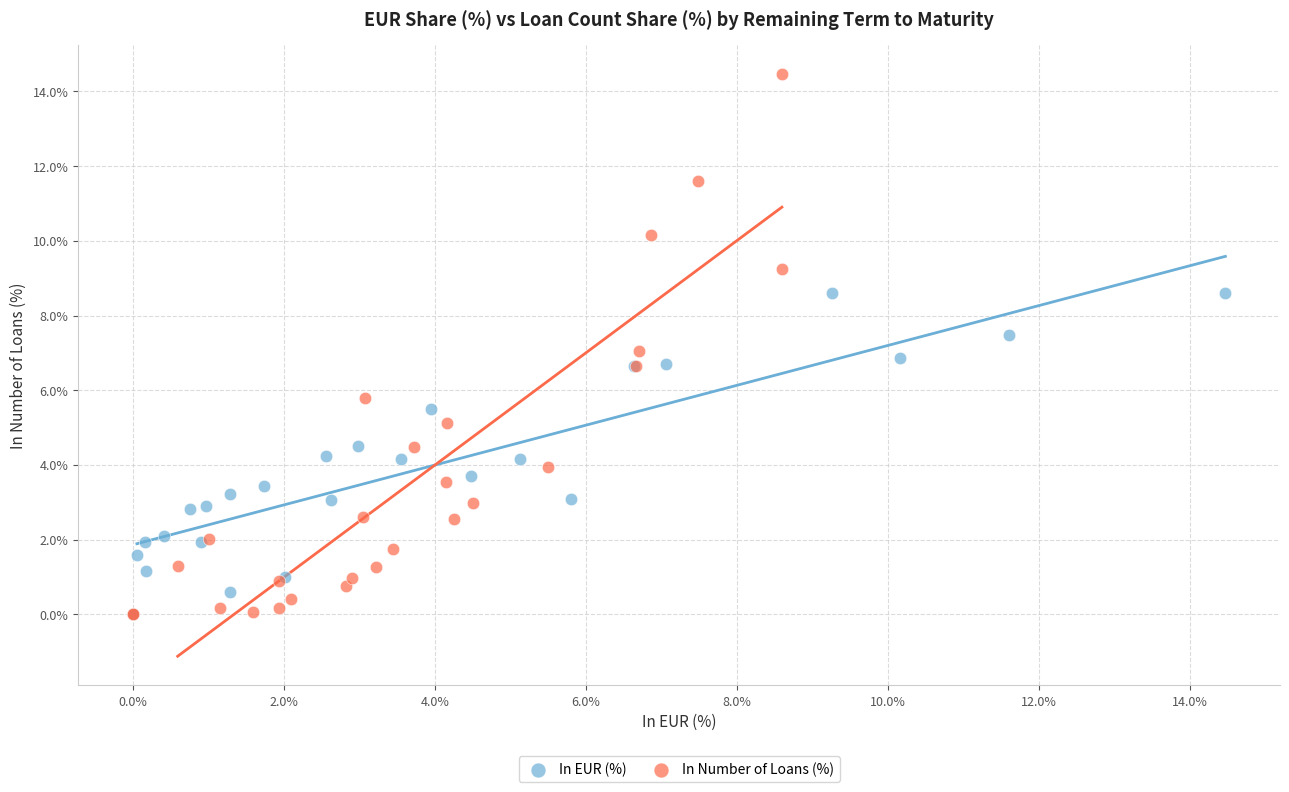

Which series reaches the maximum Y coordinate?

In Number of Loans (%)